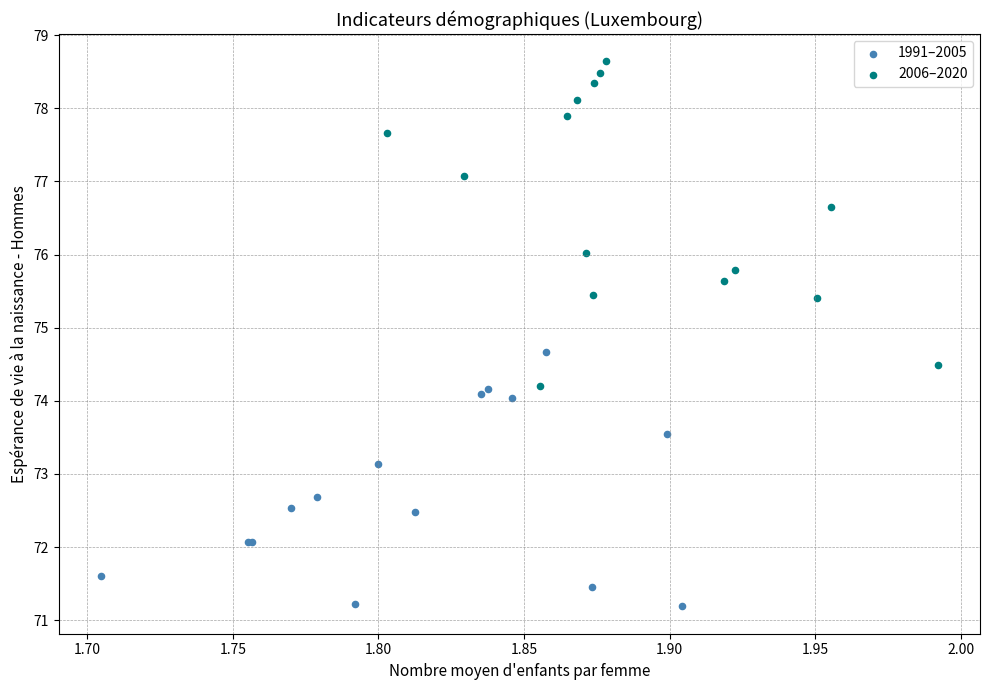

Which series contains the highest Y value?

2006–2020